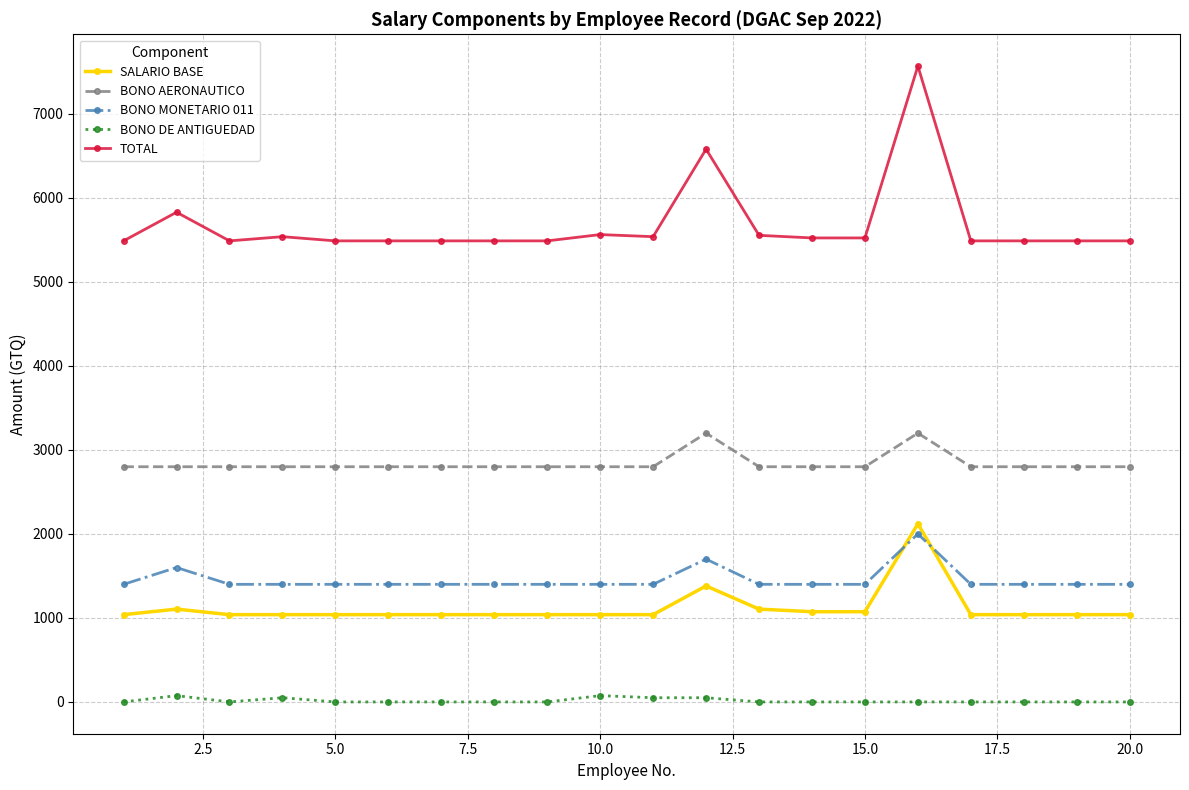

True or false: BONO DE ANTIGUEDAD and SALARIO BASE cross at least once.

False